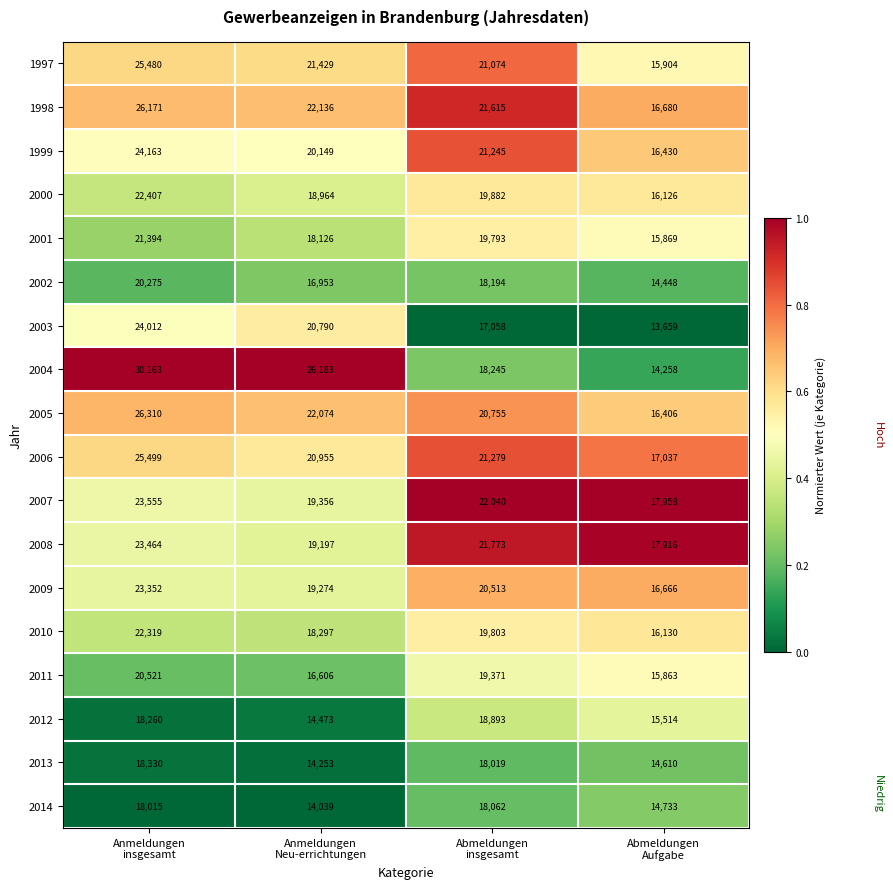

Count the 2001 values in the range 18126 to 21394.

3